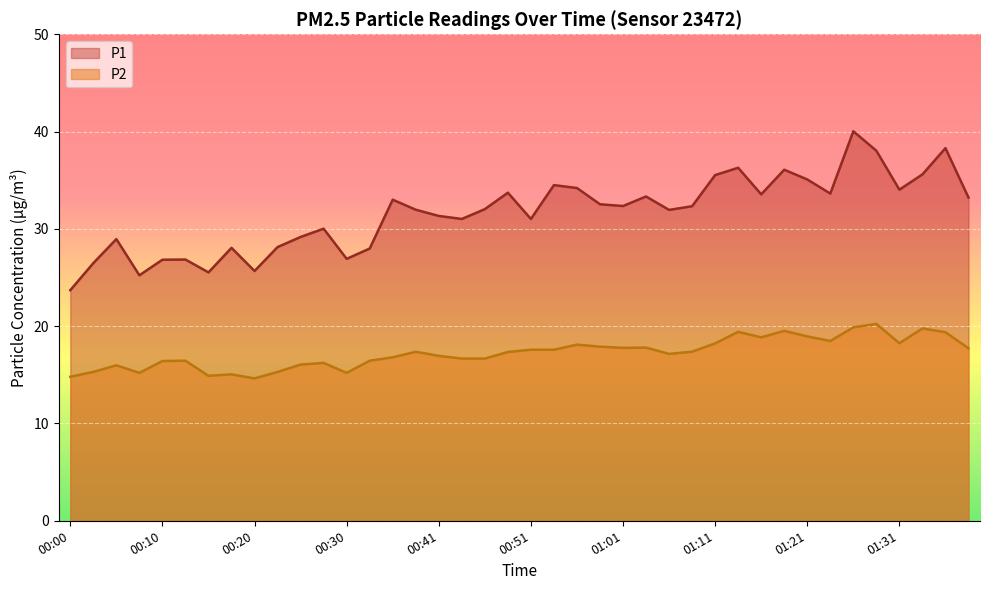

Reading left to right, what are all the values shown in this chart?

P1: 00:00=23.7	00:03=26.5	00:05=28.9	00:08=25.2	00:10=26.8	00:13=26.9	00:15=25.5	00:18=28.1	00:20=25.7	00:23=28.1	00:25=29.2	00:28=30.0	00:30=26.9	00:33=28.0	00:36=33.0	00:38=32.0	00:41=31.3	00:43=31.0	00:46=32.0	00:48=33.7	00:51=31.0	00:53=34.5	00:56=34.2	00:58=32.5	01:01=32.4	01:03=33.3	01:06=31.9	01:08=32.3	01:11=35.5	01:13=36.3	01:16=33.5	01:18=36.1	01:21=35.1	01:23=33.6	01:26=40.0	01:28=38.0	01:31=34.0	01:33=35.6	01:36=38.3	01:38=33.2
P2: 00:00=14.8	00:03=15.3	00:05=16.0	00:08=15.2	00:10=16.4	00:13=16.4	00:15=14.9	00:18=15.1	00:20=14.6	00:23=15.3	00:25=16.1	00:28=16.2	00:30=15.2	00:33=16.4	00:36=16.8	00:38=17.4	00:41=16.9	00:43=16.7	00:46=16.7	00:48=17.4	00:51=17.6	00:53=17.6	00:56=18.1	00:58=17.9	01:01=17.8	01:03=17.8	01:06=17.1	01:08=17.4	01:11=18.2	01:13=19.4	01:16=18.9	01:18=19.5	01:21=18.9	01:23=18.5	01:26=19.9	01:28=20.2	01:31=18.2	01:33=19.8	01:36=19.4	01:38=17.7